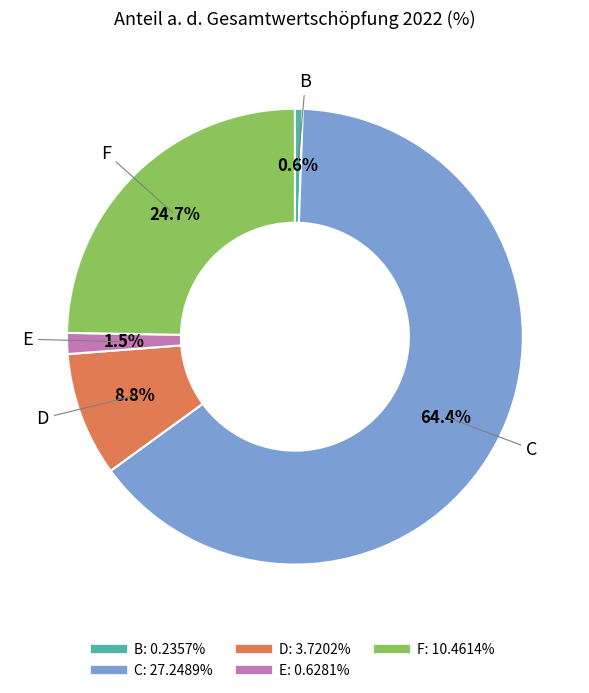

The C slice represents 51% of the pie. True or false?

False